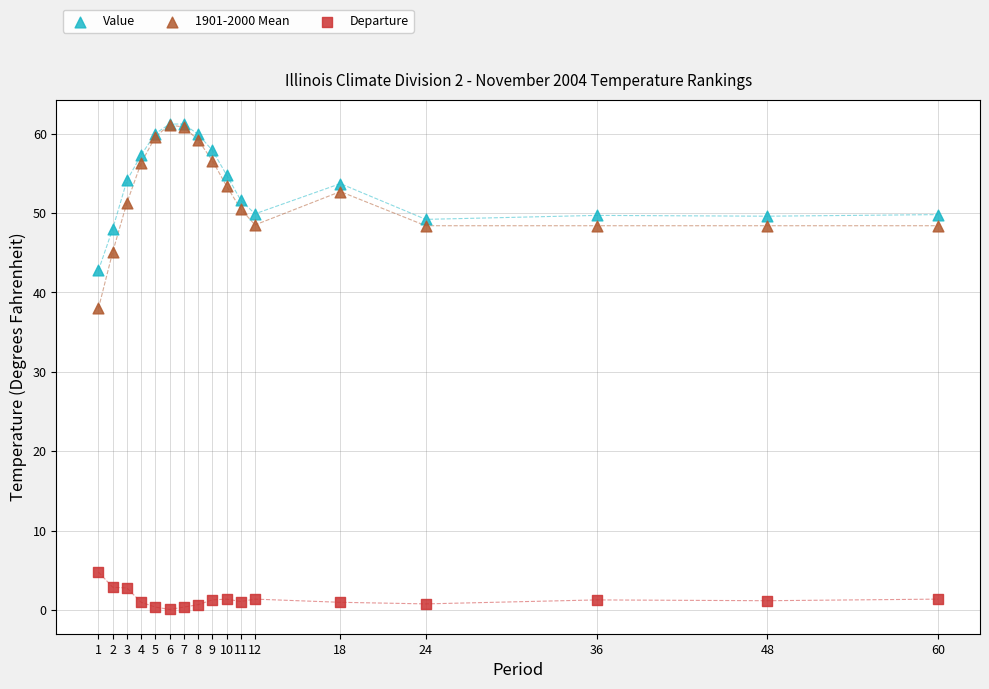

What are all the series names shown in the legend?

Value, 1901-2000 Mean, Departure